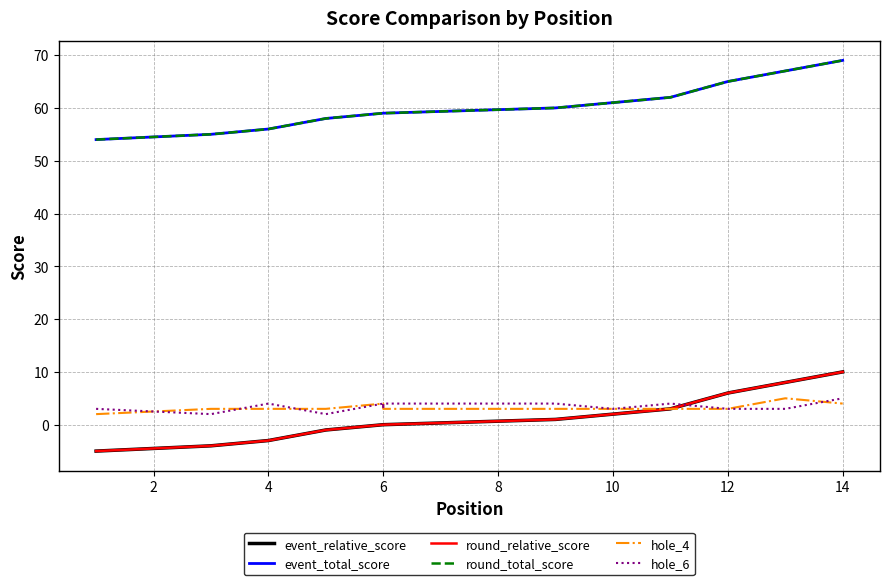

Is it true that round_total_score equals 86 at 8?

False